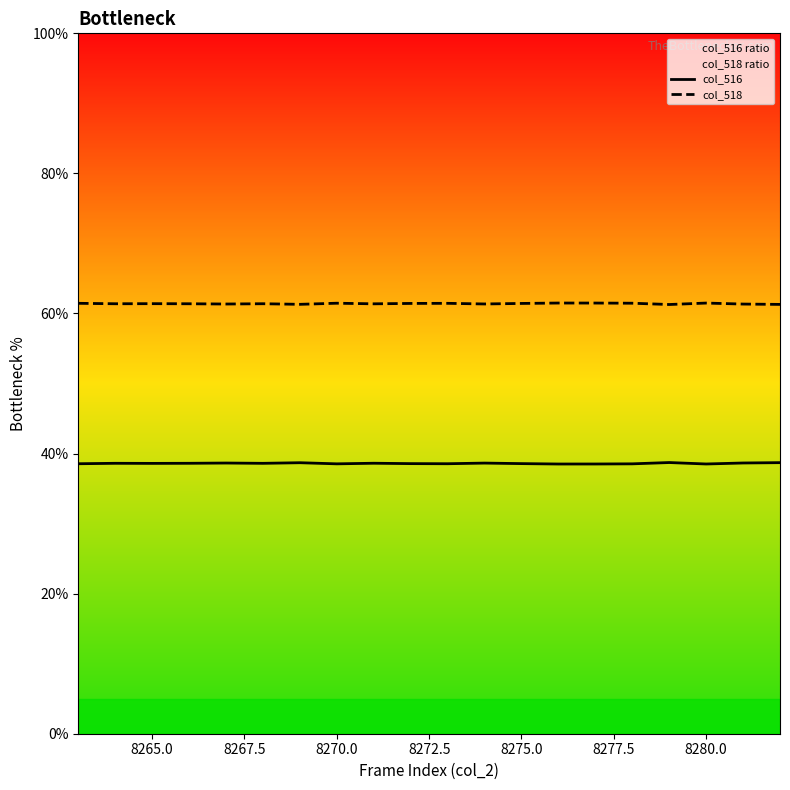

Rank the series by their average value, from highest to lowest.

col_518, col_516